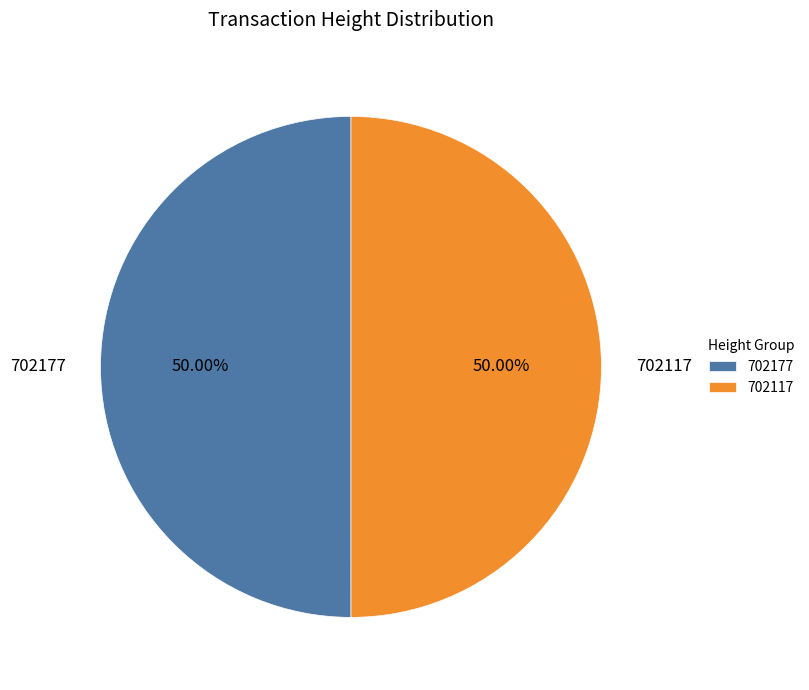

To the nearest percent, what percentage of the pie is 702117?

50%